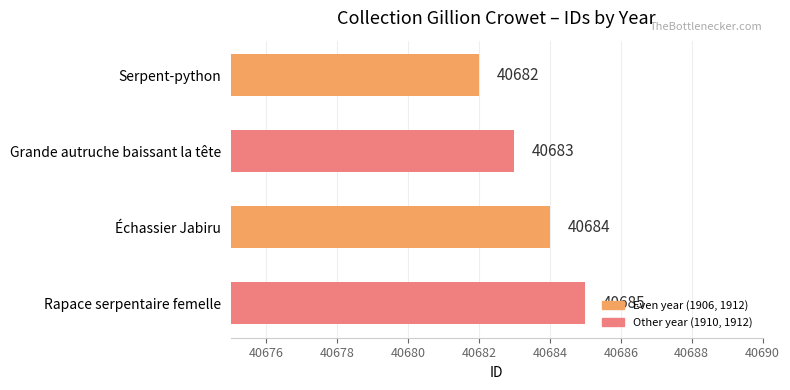

Does the chart contain stacked bars?

No